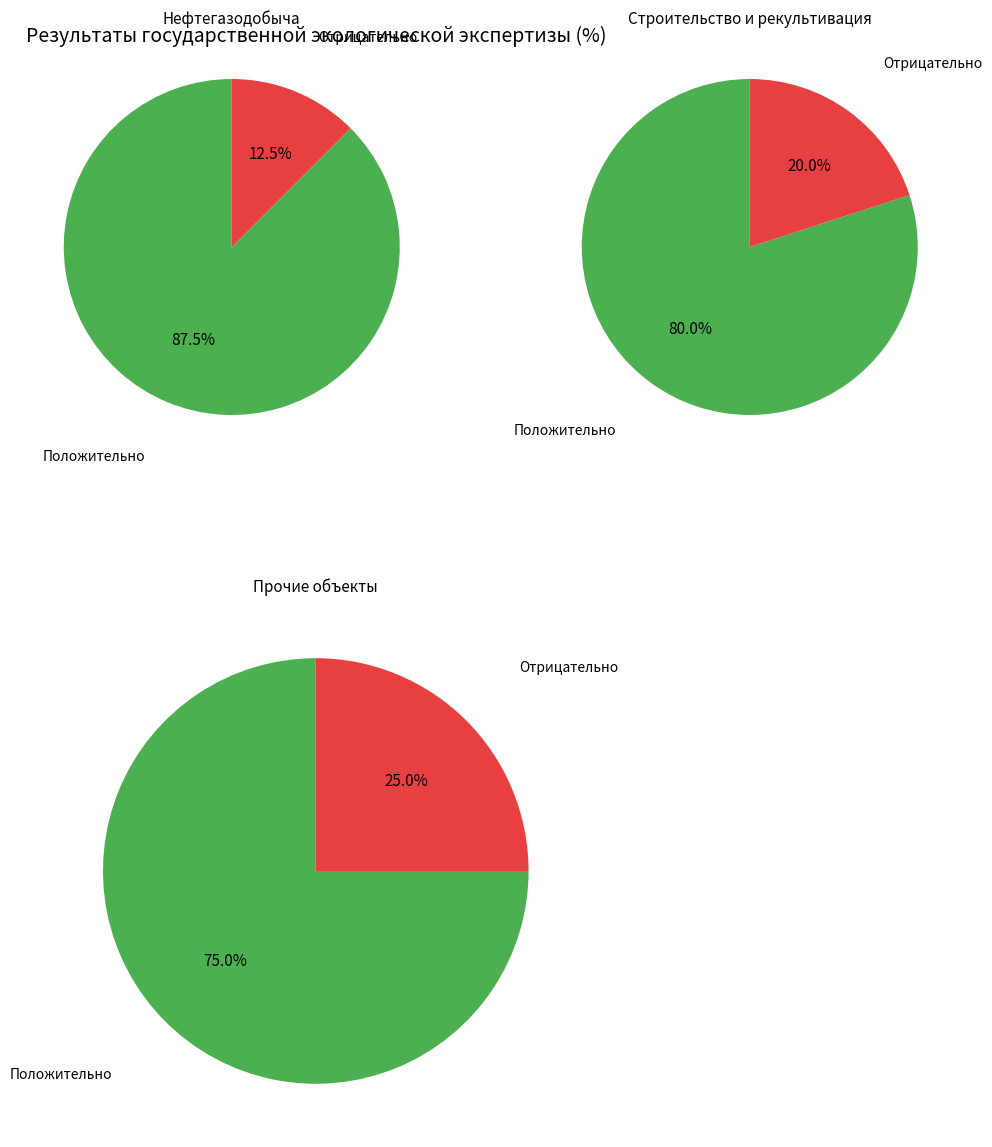

To the nearest percent, what is the combined percentage of Положительно and Отрицательно?

100%